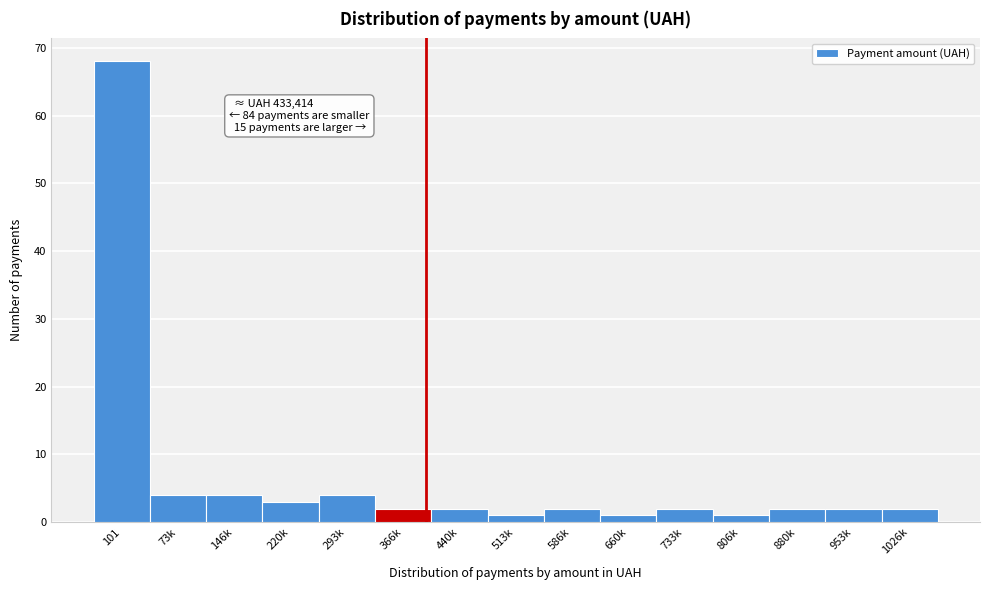

Reading left to right, extract all data points from this chart.

101=68	73k=4	146k=4	220k=3	293k=4	366k=2	440k=2	513k=1	586k=2	660k=1	733k=2	806k=1	880k=2	953k=2	1026k=2